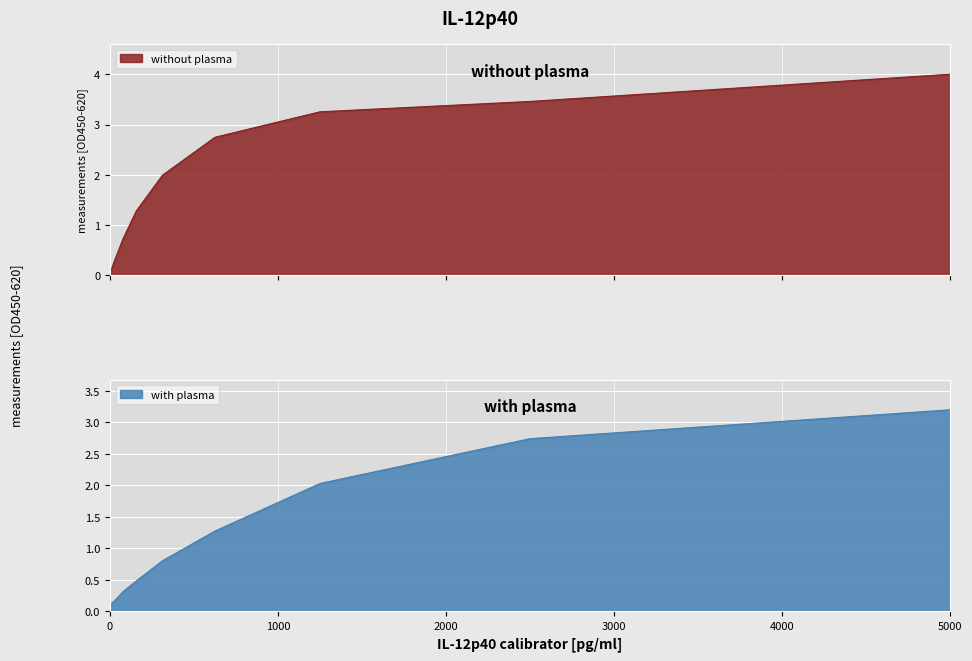

Reading left to right, list all the values displayed in this chart.

without plasma: 0=0.0	9.8=0.1	19.5=0.2	39.1=0.4	78.1=0.7	156.3=1.3	312.5=2.0	625=2.7	1250=3.3	2500=3.5	5000=4.0
with plasma: 0=0.1	9.8=0.1	19.5=0.1	39.1=0.2	78.1=0.3	156.3=0.5	312.5=0.8	625=1.3	1250=2.0	2500=2.7	5000=3.2